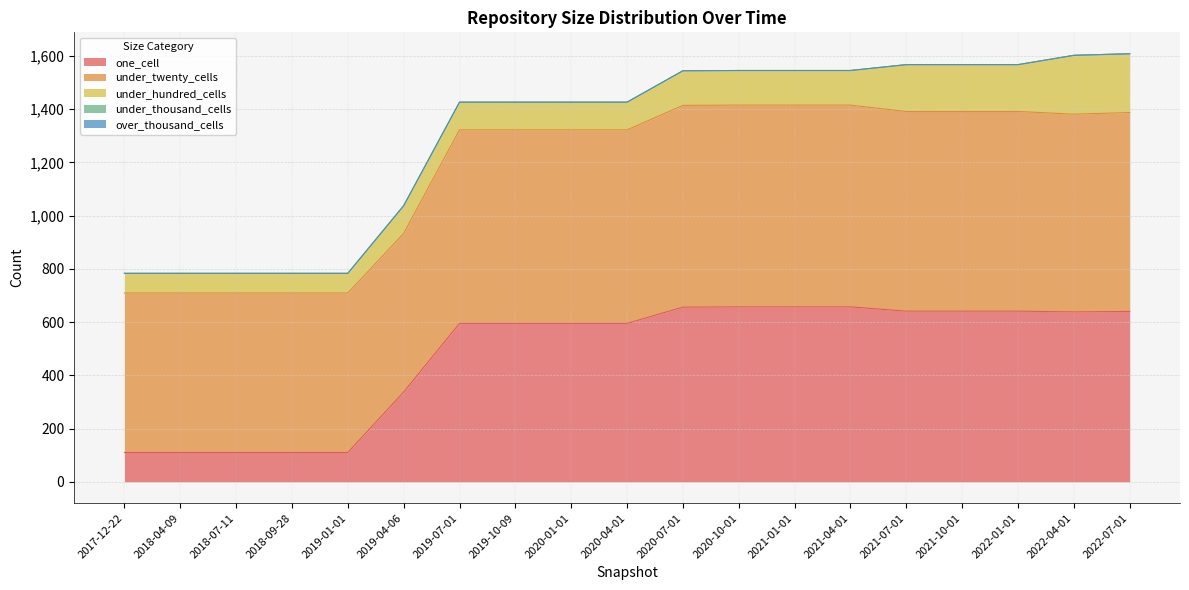

True or false: under_thousand_cells and under_twenty_cells intersect in this chart.

False